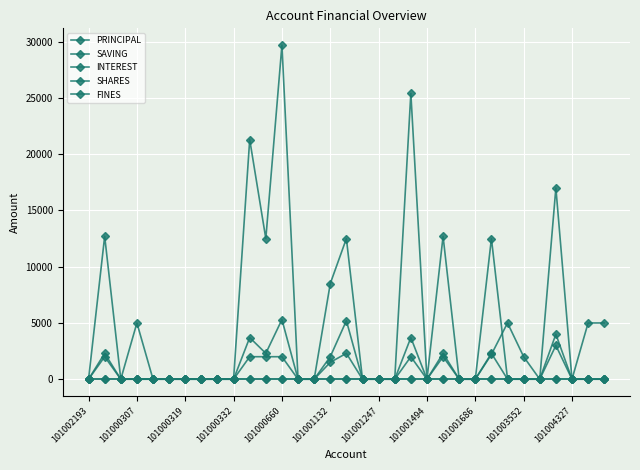

What is the highest value of the PRINCIPAL series?

29700